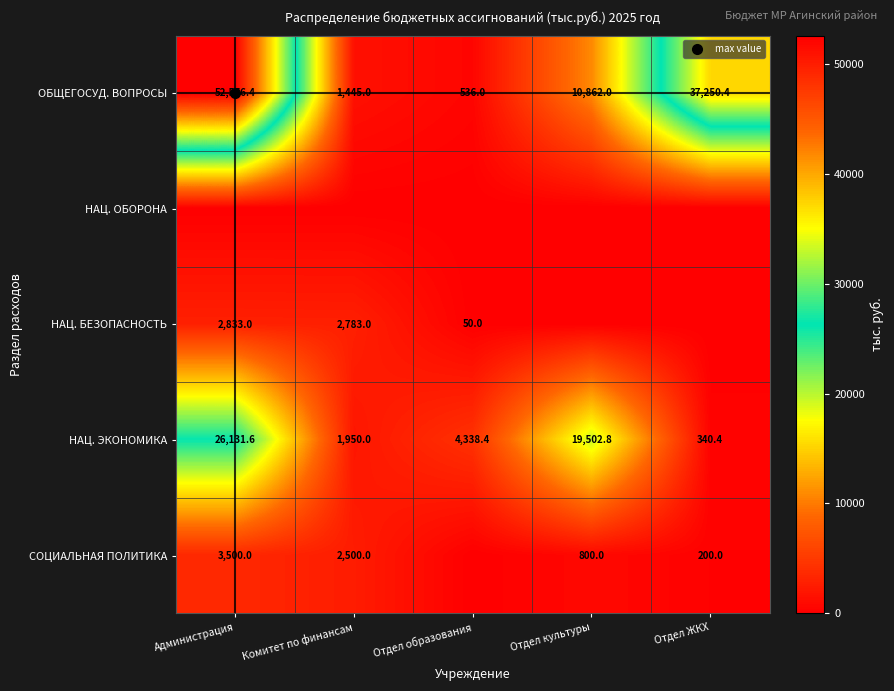

The value of ОБЩЕГОСУД. ВОПРОСЫ at Отдел ЖКХ is 37250.4. True or false?

True